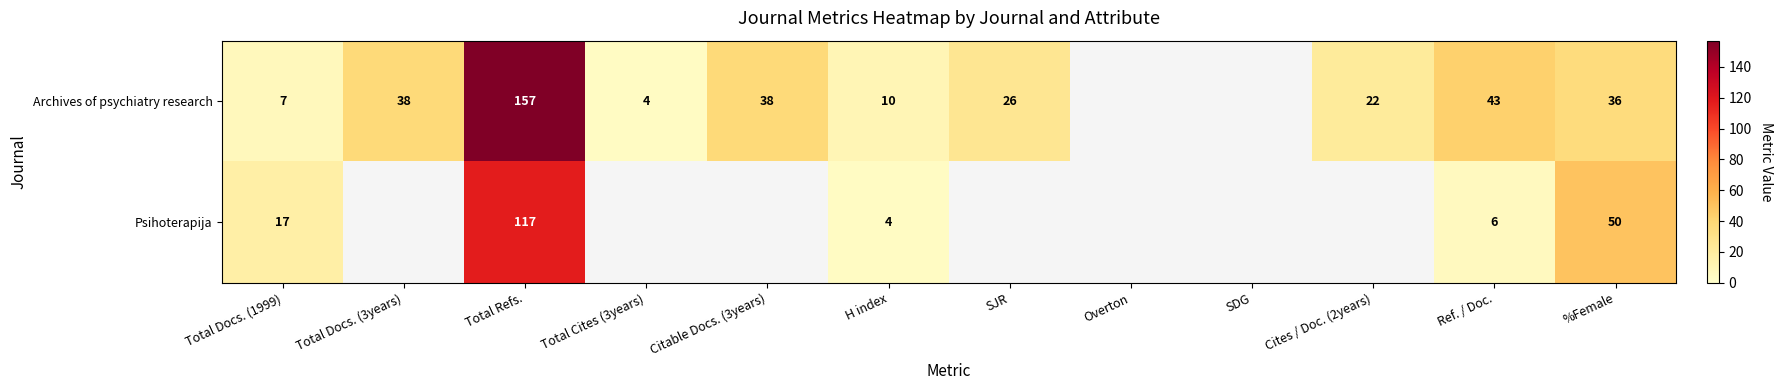

Is the value of Archives of psychiatry research at H index greater than the value of Psihoterapija at %Female?

No